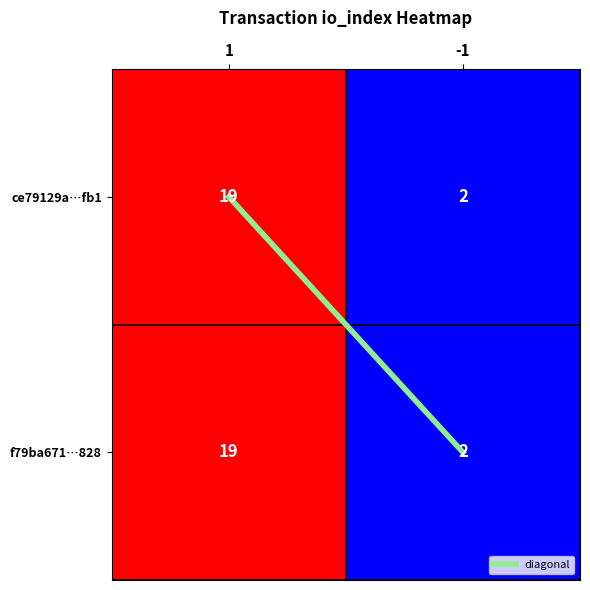

What is the highest value of the ce79129a…fb1 series?

19